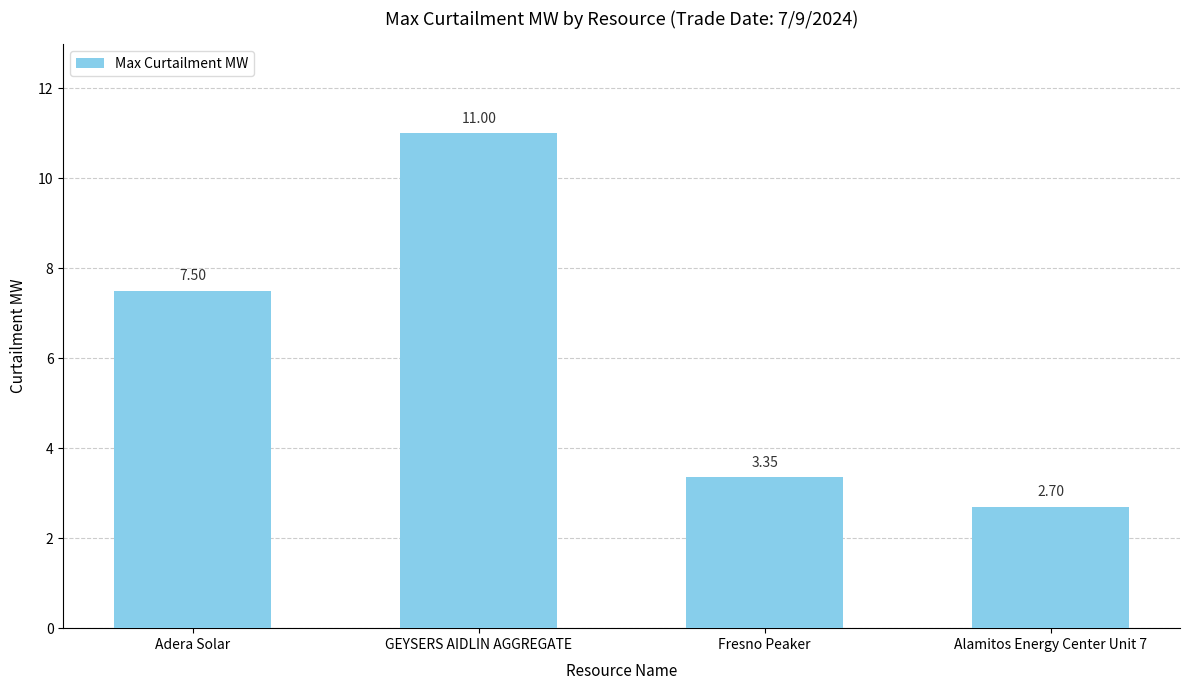

The chart shows a value of 11.0 at GEYSERS AIDLIN AGGREGATE. True or false?

True